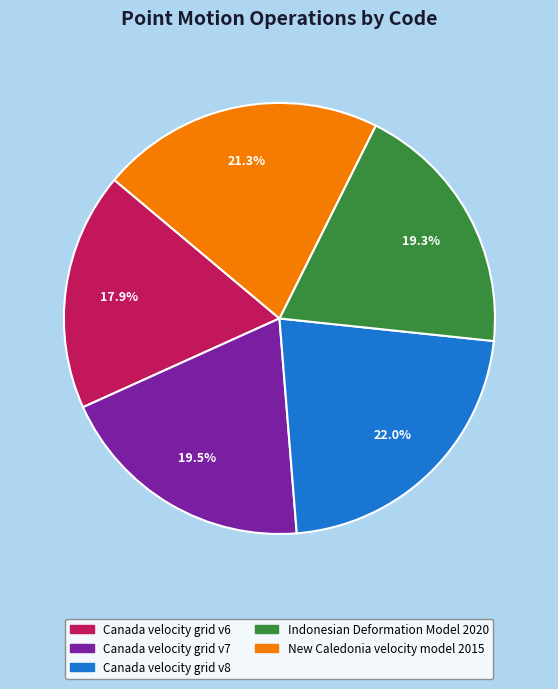

What portion of the pie excludes New Caledonia velocity model 2015?

78.7%